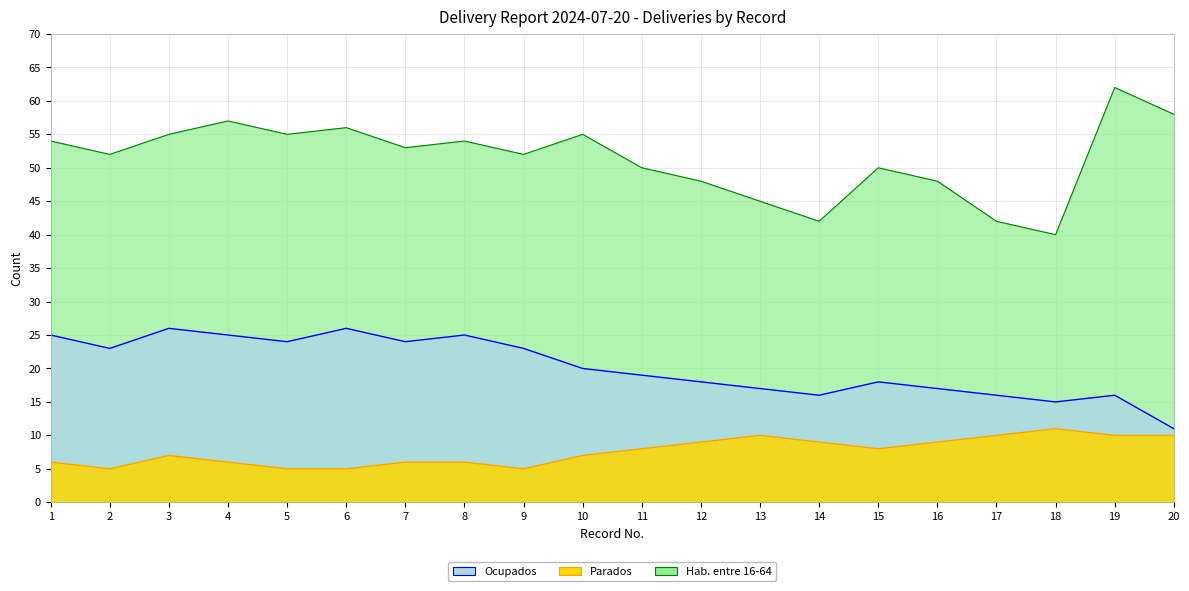

Reading right to left, list all the values displayed in this chart.

Hab. entre 16-64: 20=58	19=62	18=40	17=42	16=48	15=50	14=42	13=45	12=48	11=50	10=55	9=52	8=54	7=53	6=56	5=55	4=57	3=55	2=52	1=54
Ocupados: 20=11	19=16	18=15	17=16	16=17	15=18	14=16	13=17	12=18	11=19	10=20	9=23	8=25	7=24	6=26	5=24	4=25	3=26	2=23	1=25
Parados: 20=10	19=10	18=11	17=10	16=9	15=8	14=9	13=10	12=9	11=8	10=7	9=5	8=6	7=6	6=5	5=5	4=6	3=7	2=5	1=6